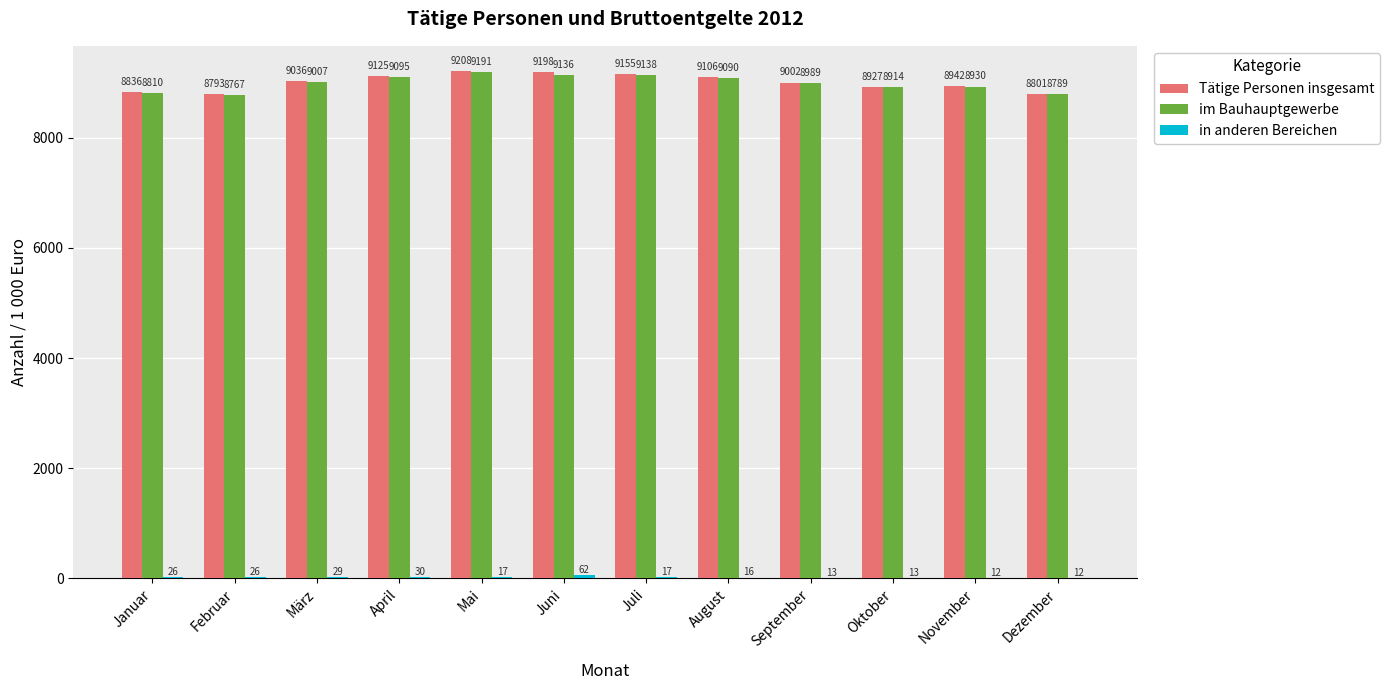

Which series has the largest total across all categories?

Tätige Personen insgesamt